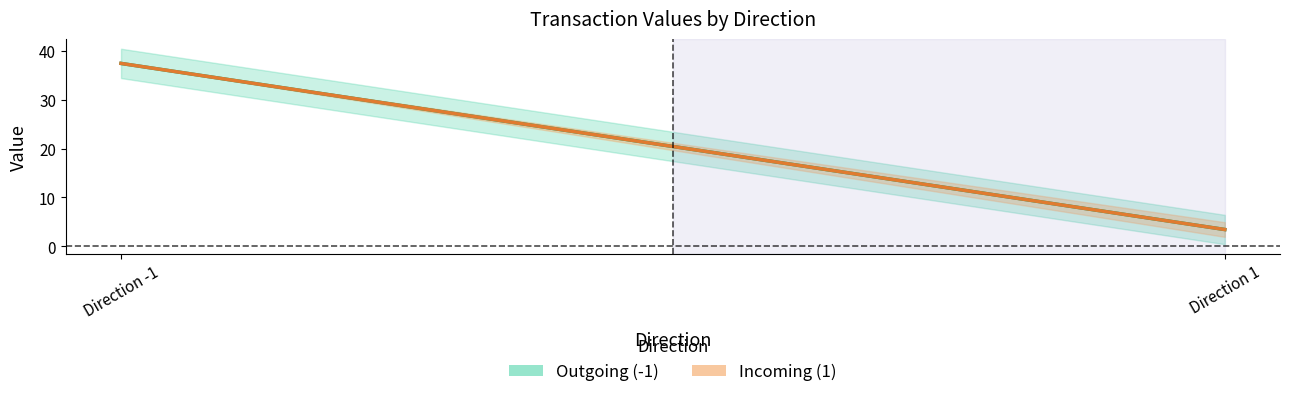

How many values in the Outgoing (-1) series are below 37?

1